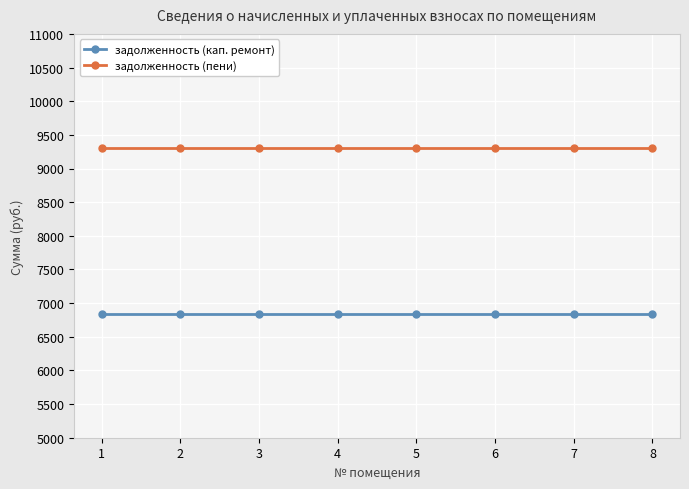

Is it true that задолженность (кап. ремонт) equals 1812.1 at 6?

False